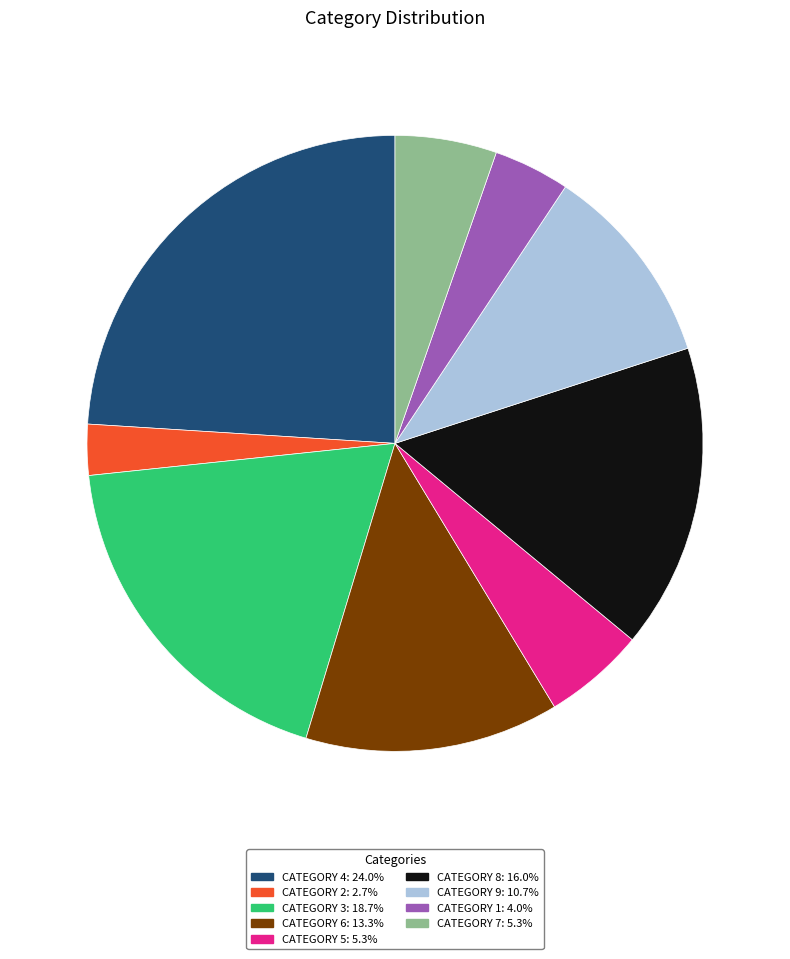

Is there any slice that represents more than half of the pie?

No